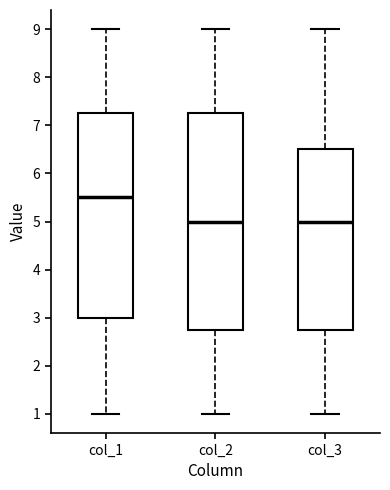

Reading left to right, transcribe this box plot: for each box, give where its median line is, the range the box spans, and where its two whiskers end, as read against the y-axis. The values are not printed on the chart, so give them approximately, as read against the axis.

col_1: median 5.5, box 3.0 to 7.3, whiskers 1.0 to 9.0
col_2: median 5.0, box 2.8 to 7.3, whiskers 1.0 to 9.0
col_3: median 5.0, box 2.8 to 6.5, whiskers 1.0 to 9.0